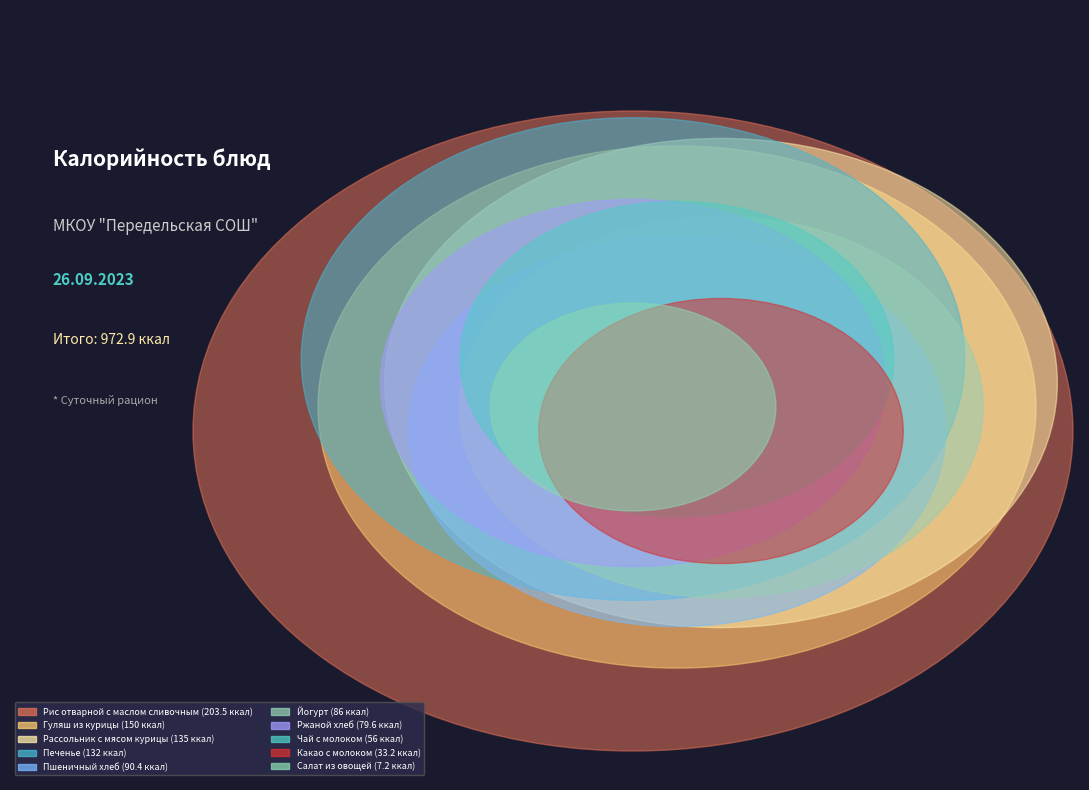

What is the largest slice in the pie chart?

Рис отварной с маслом сливочным